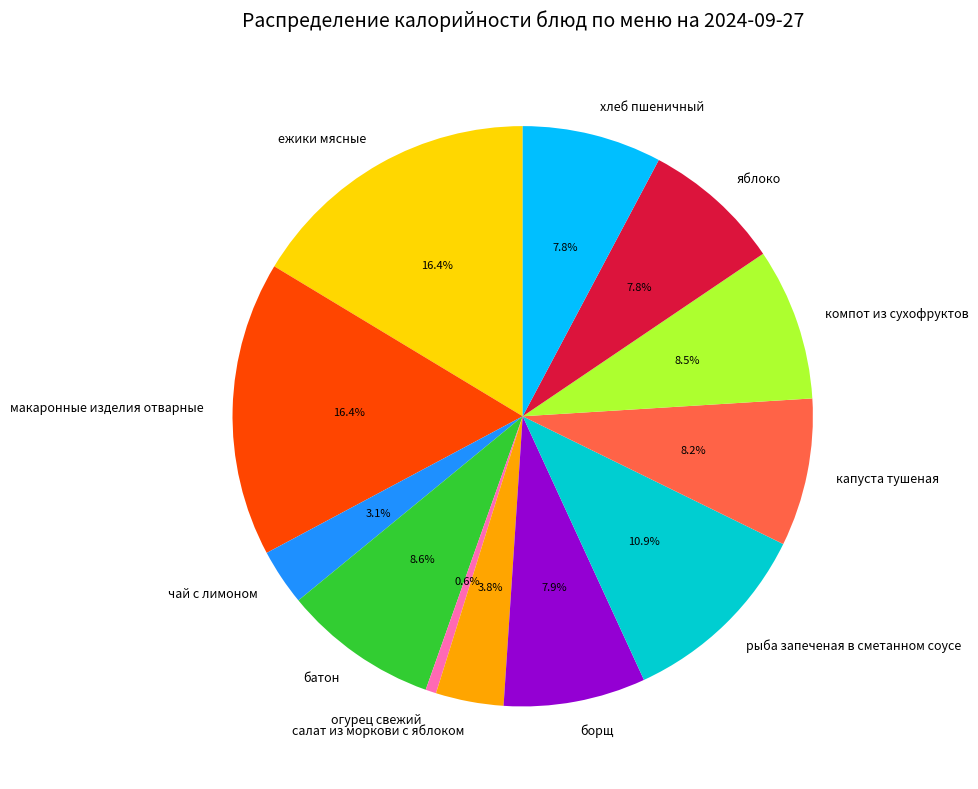

Combined, what portion of the pie is борщ and компот из сухофруктов?

16.4%